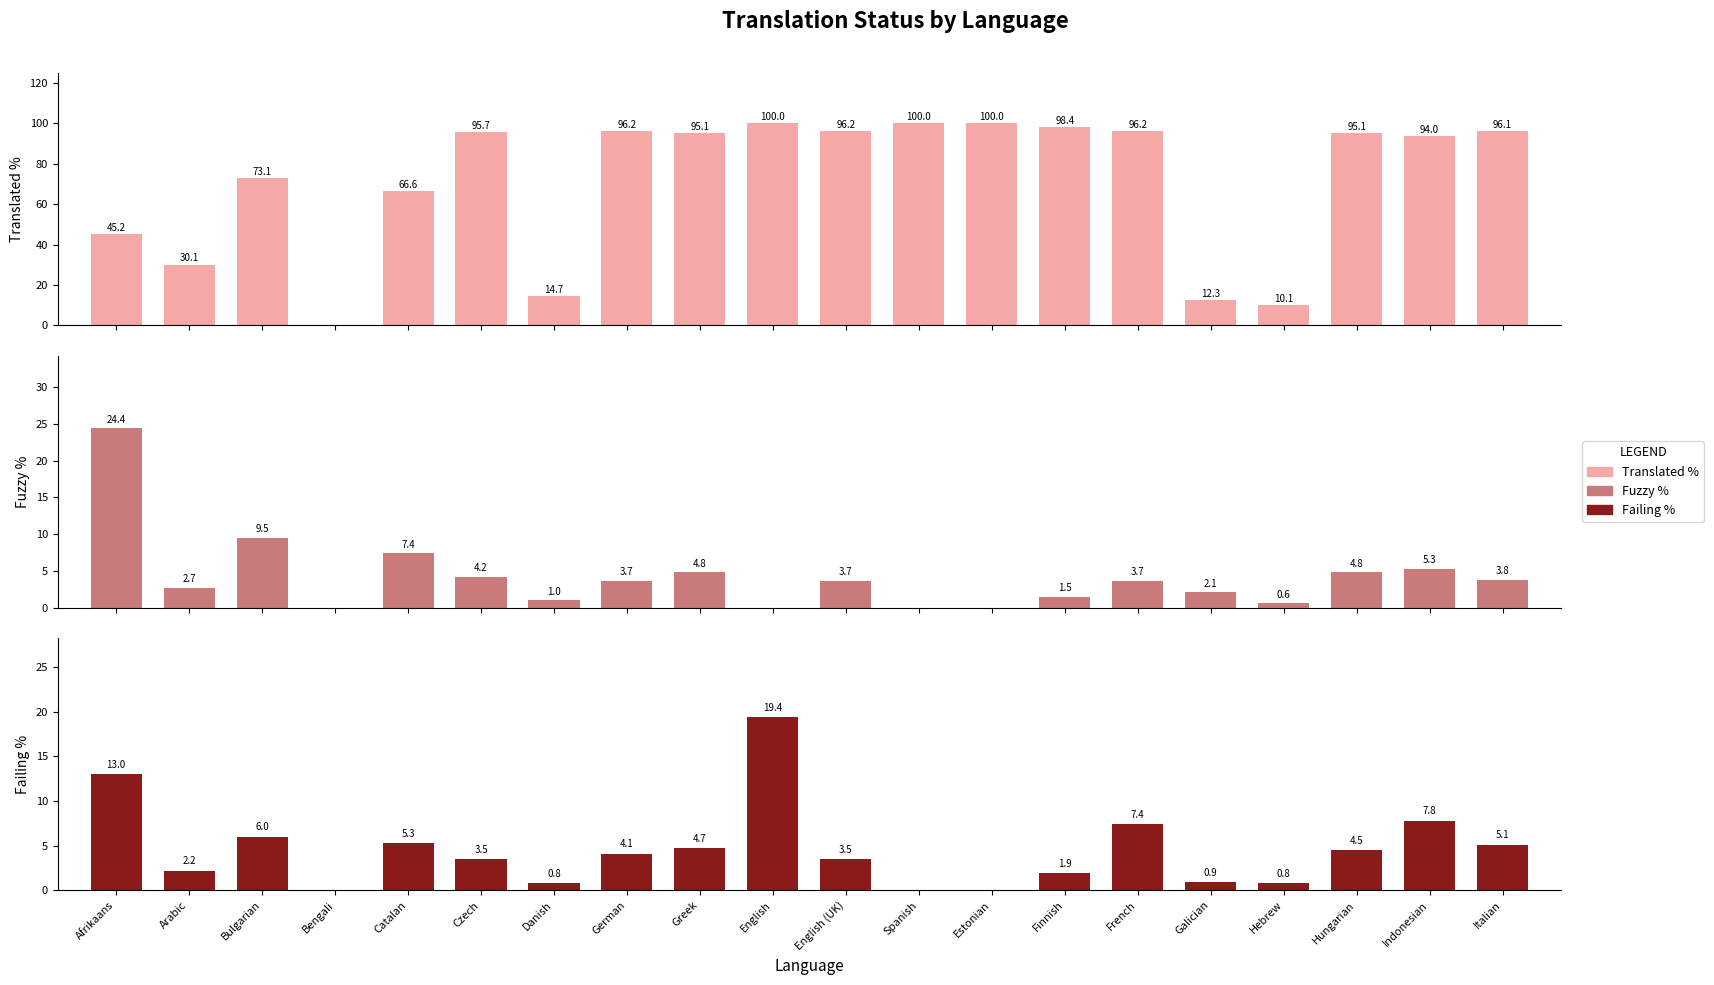

The Fuzzy % series shows 1.4 at English (UK). True or false?

False